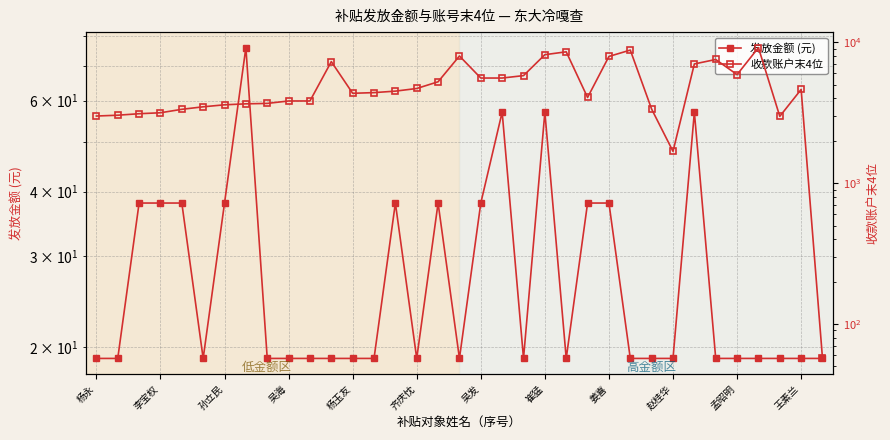

Does the chart display data point markers on the line(s)?

Yes